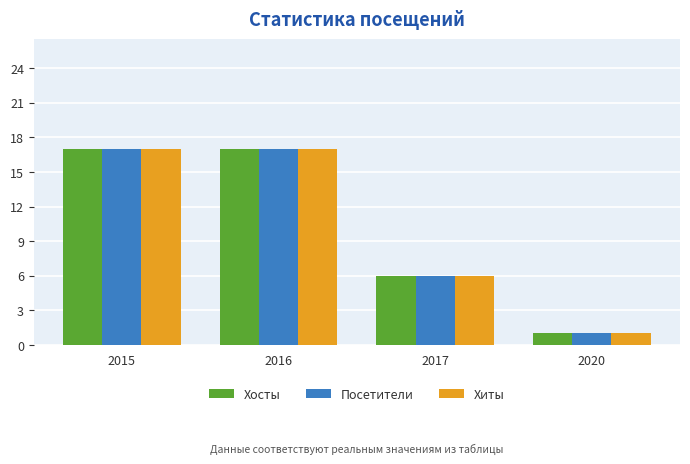

Is it true that Посетители equals 8 at 2015?

False